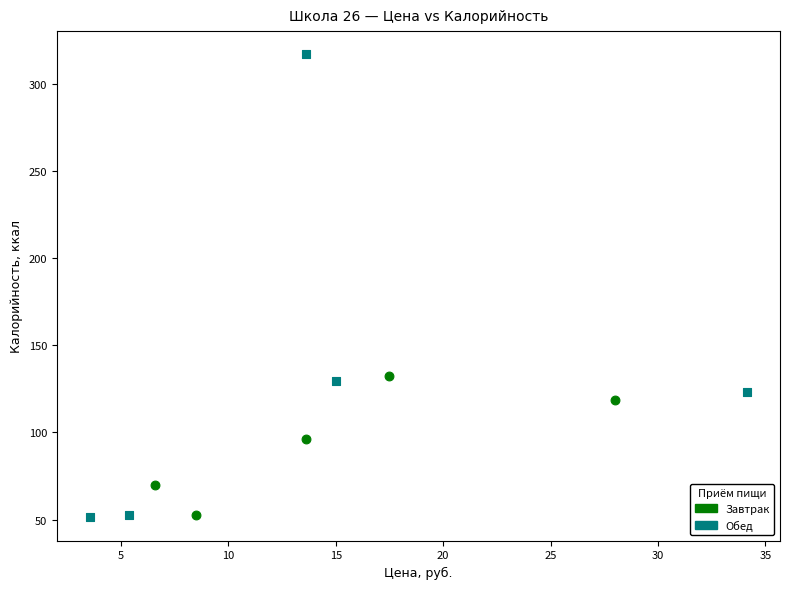

Which series has the widest spread of Y values?

Обед